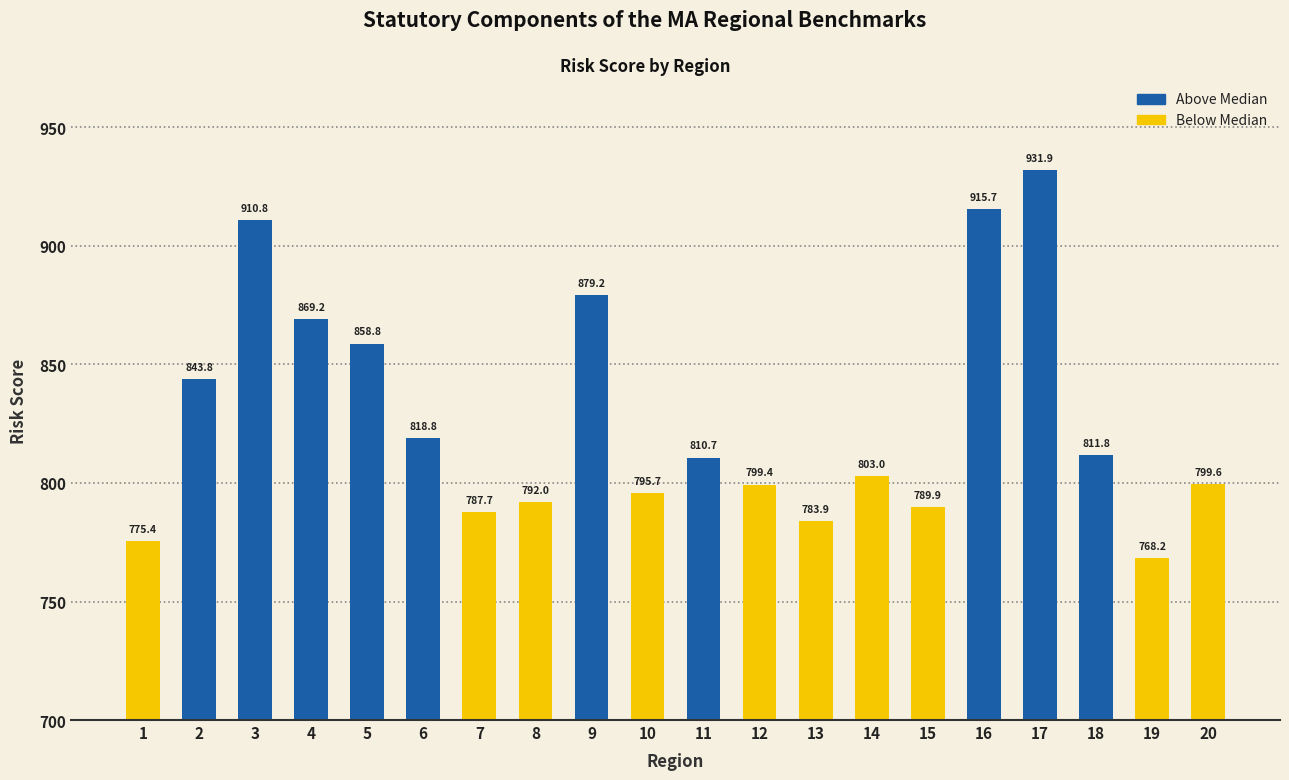

Which series has the largest total across all categories?

Above Median